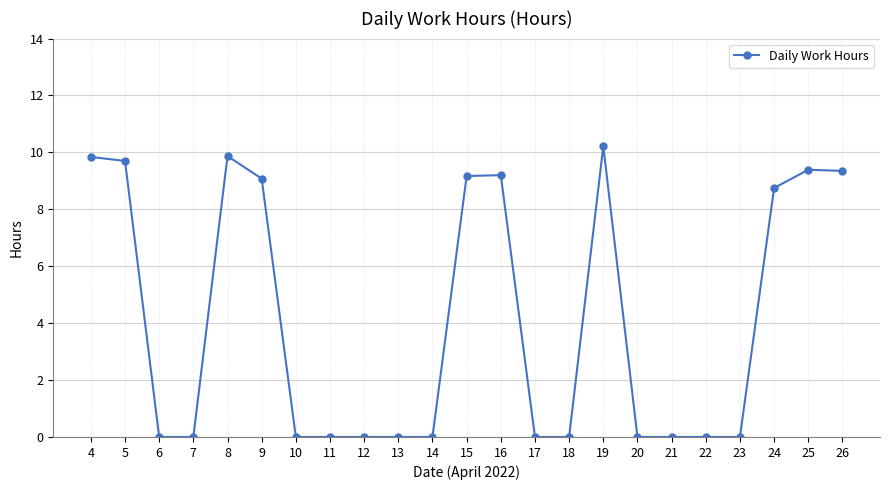

Is this an area chart (filled region under the line)?

No